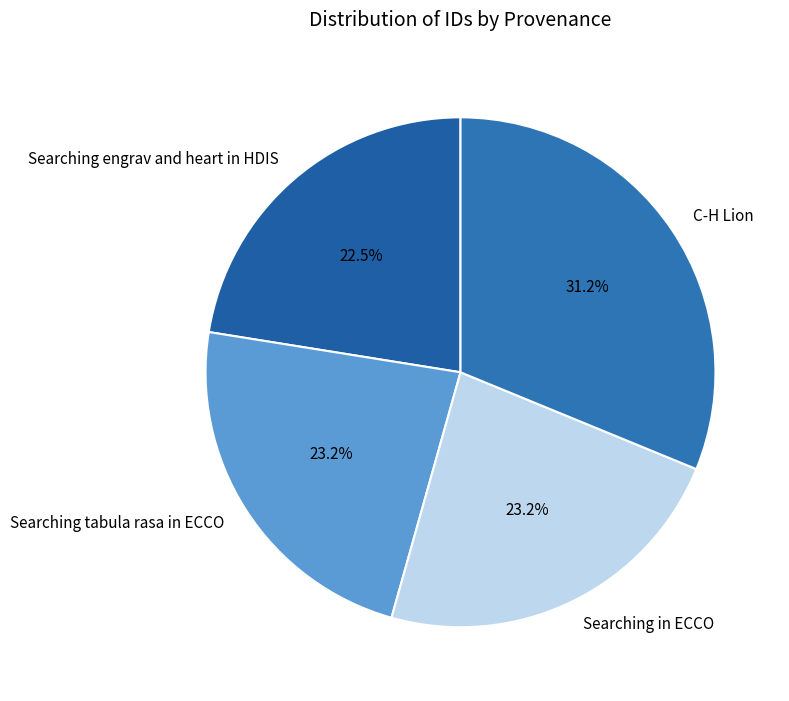

To the nearest percent, what percentage of the pie is Searching in ECCO?

23%